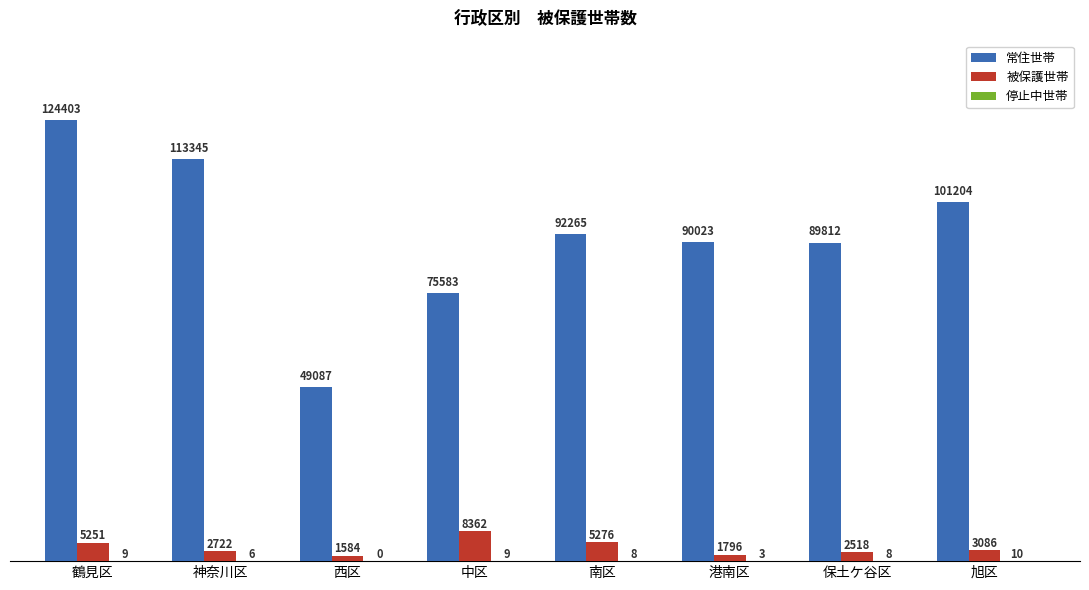

At which label does 常住世帯 first exceed 92265?

鶴見区